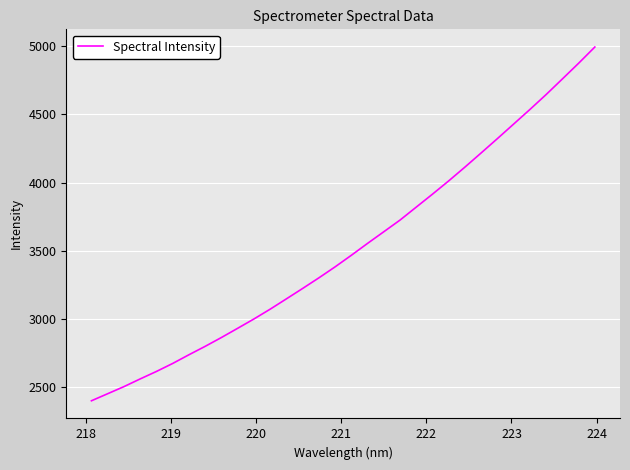

What is the average value?

3522.0